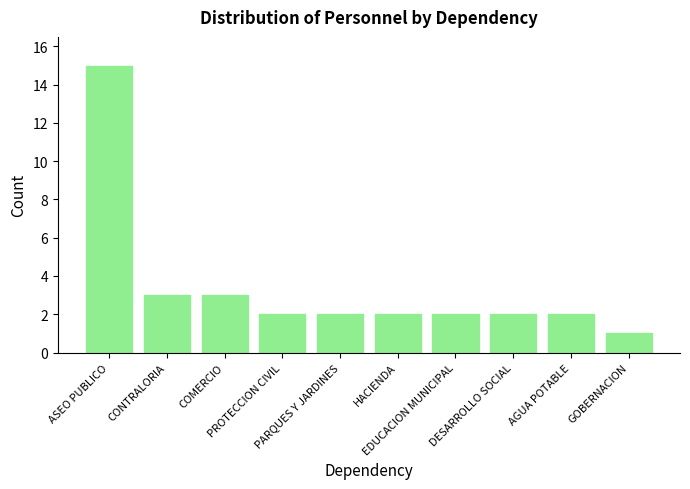

True or false: the data shows 1 at GOBERNACION.

True